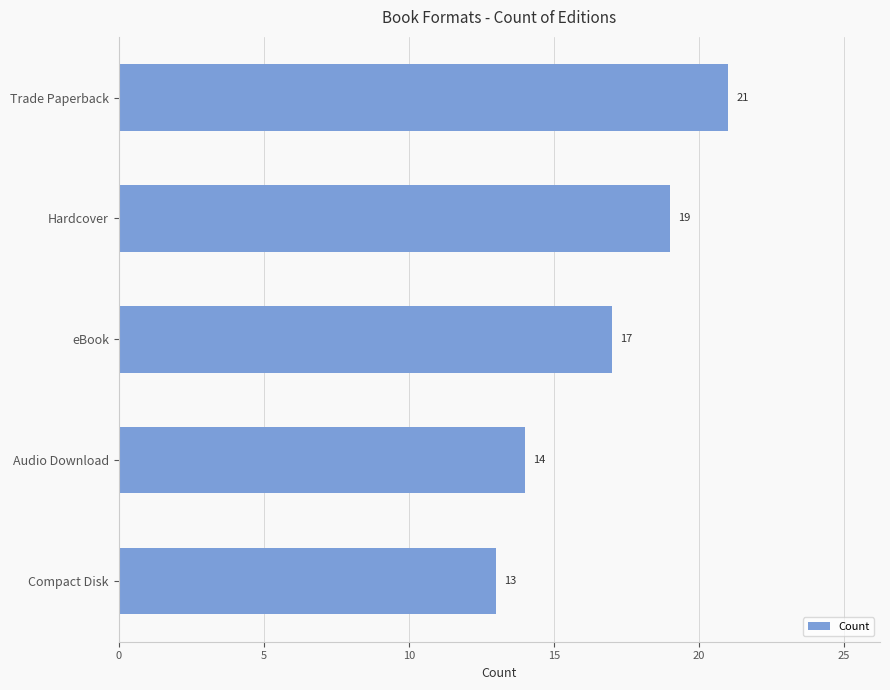

What is the average value?

17